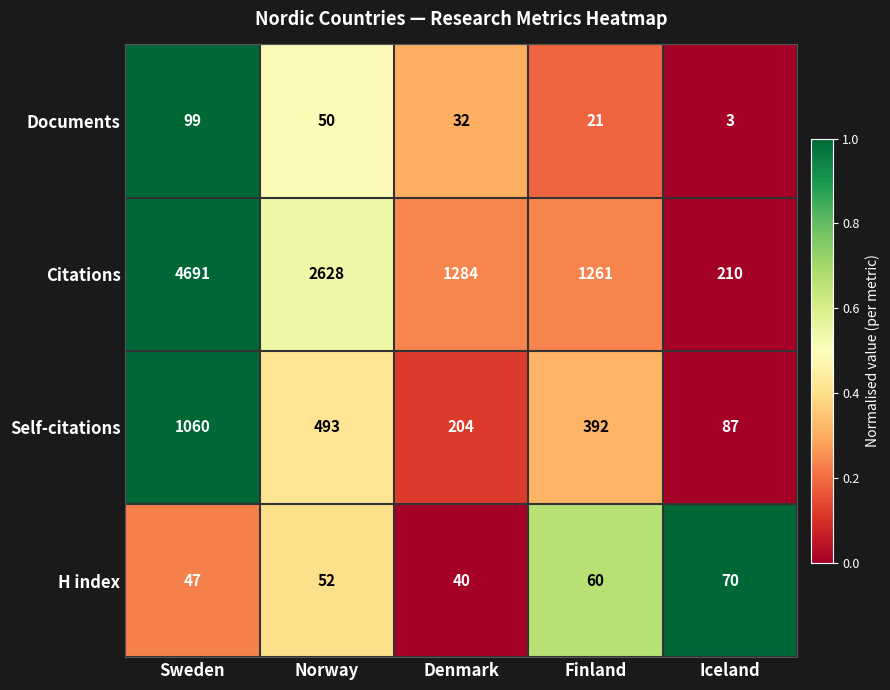

What is the difference between the highest and lowest values at Sweden?

4644